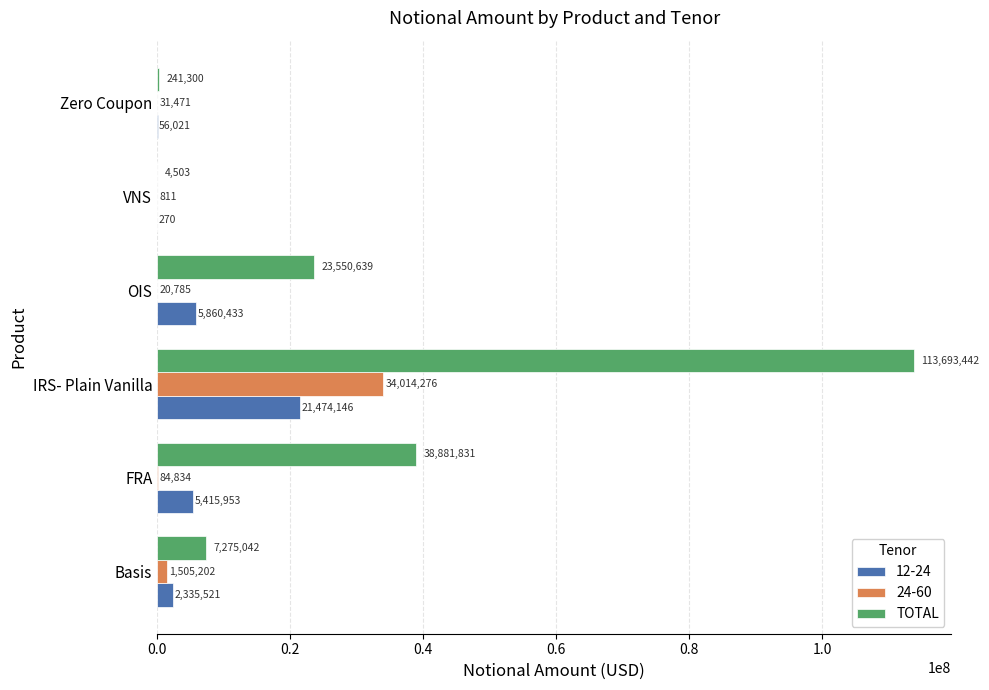

The value of TOTAL at FRA is 38881831. True or false?

True